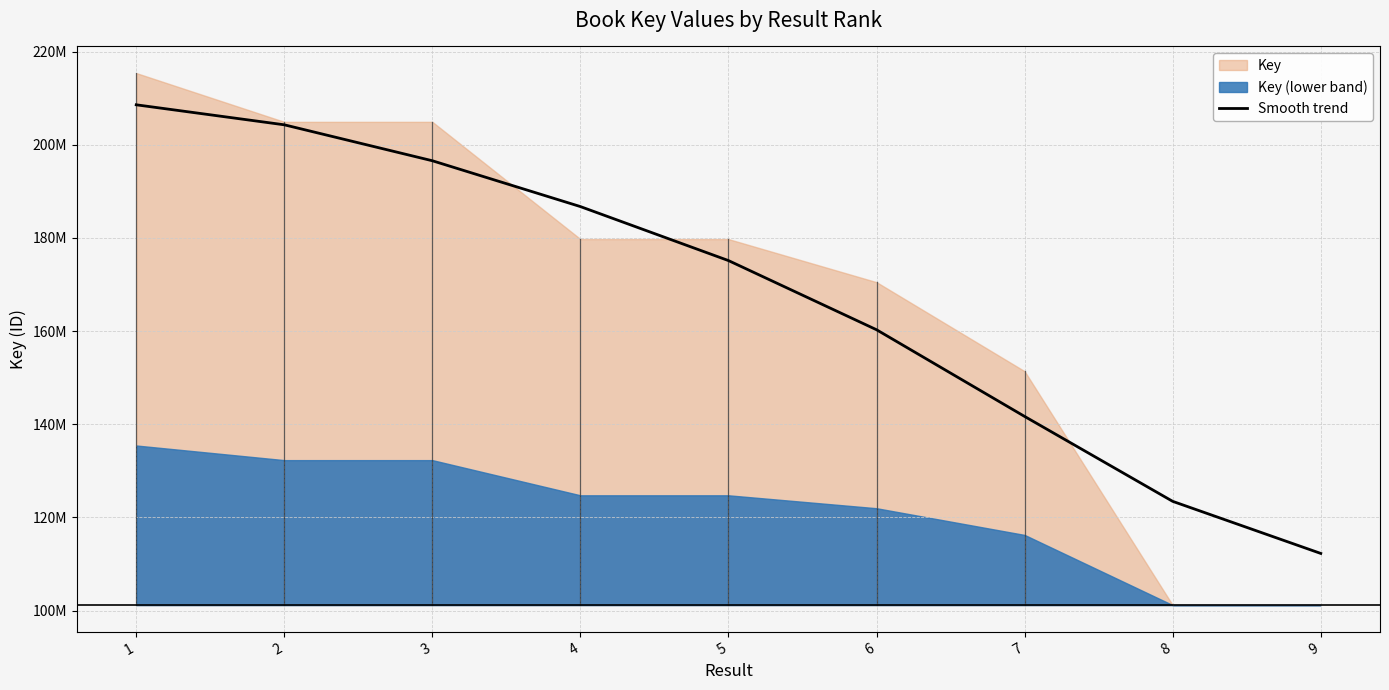

What is the ratio of the value at 3 to the value at 9?

1.8